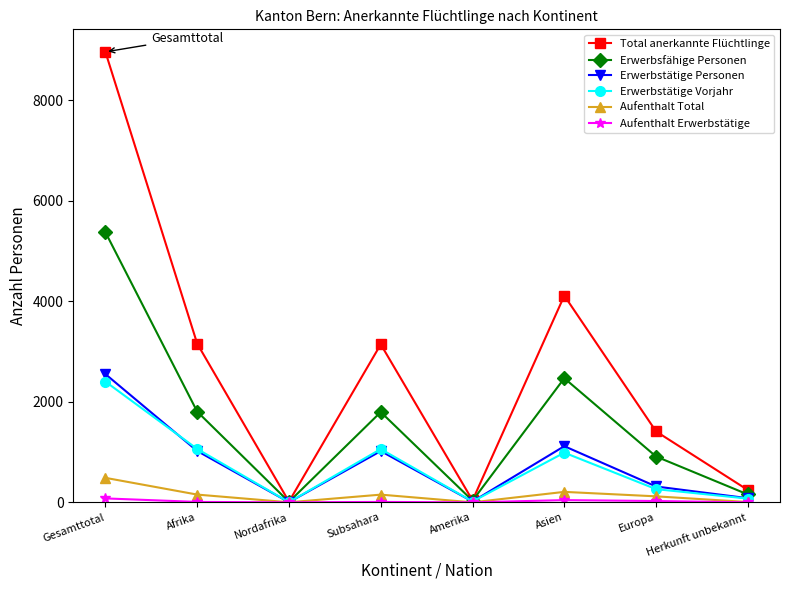

At which category is the sum across all series the highest?

Gesamttotal